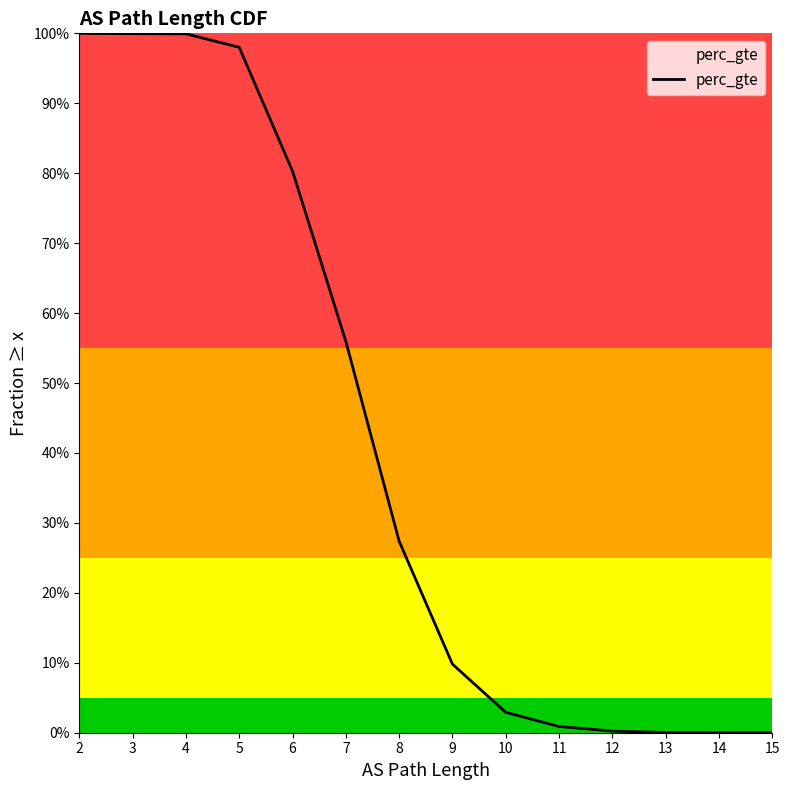

How many values are above zero?

14